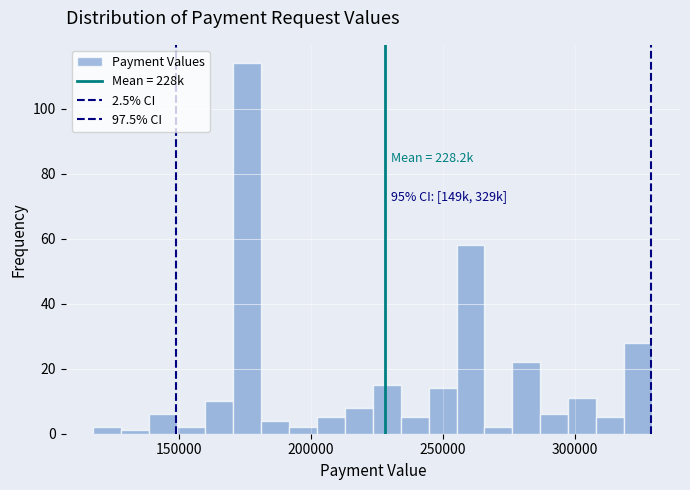

Around what value on the x-axis is the tallest bar? Give the approximate position of its centre, as read against the axis.

175000